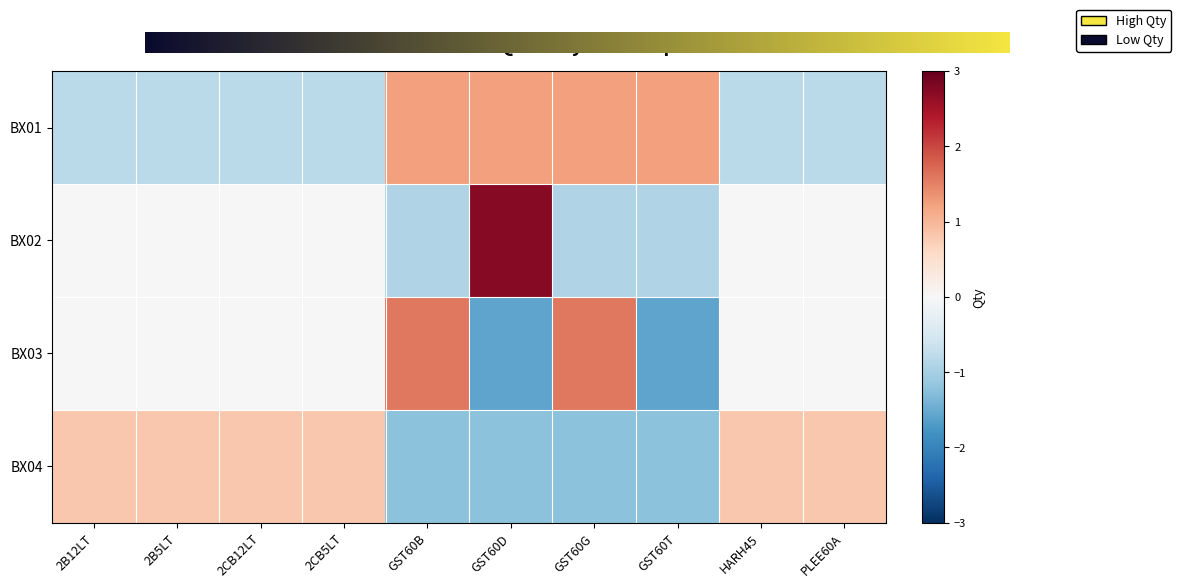

At which category is the sum across all series the highest?

GST60D